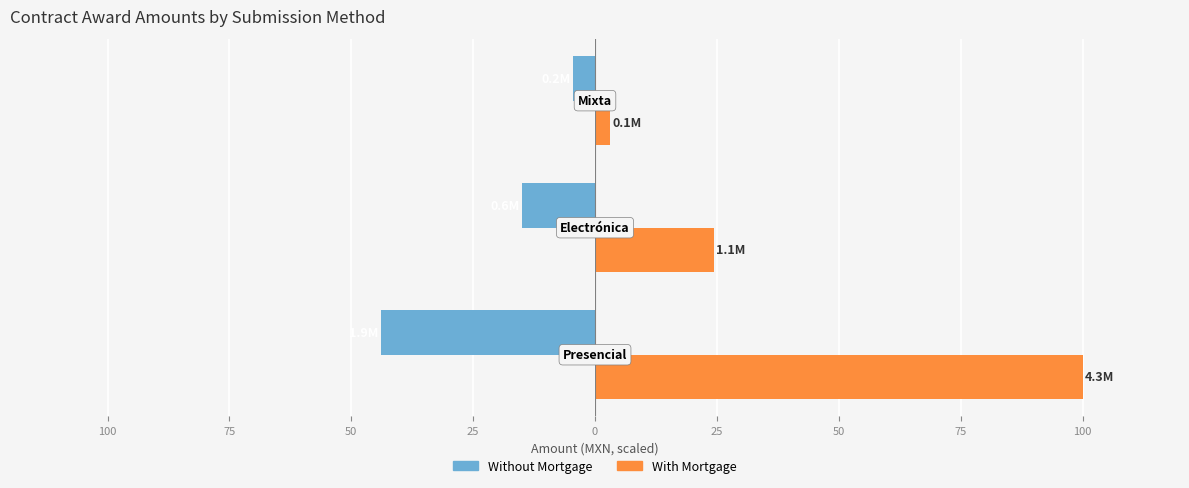

What is the difference between the second highest and minimum values in the With Mortgage series?

21.3